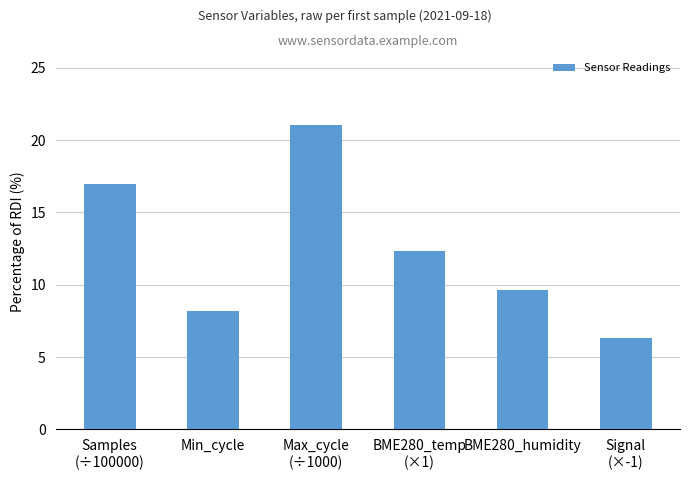

Which label corresponds to the largest value in the chart?

Max_cycle
(÷1000)